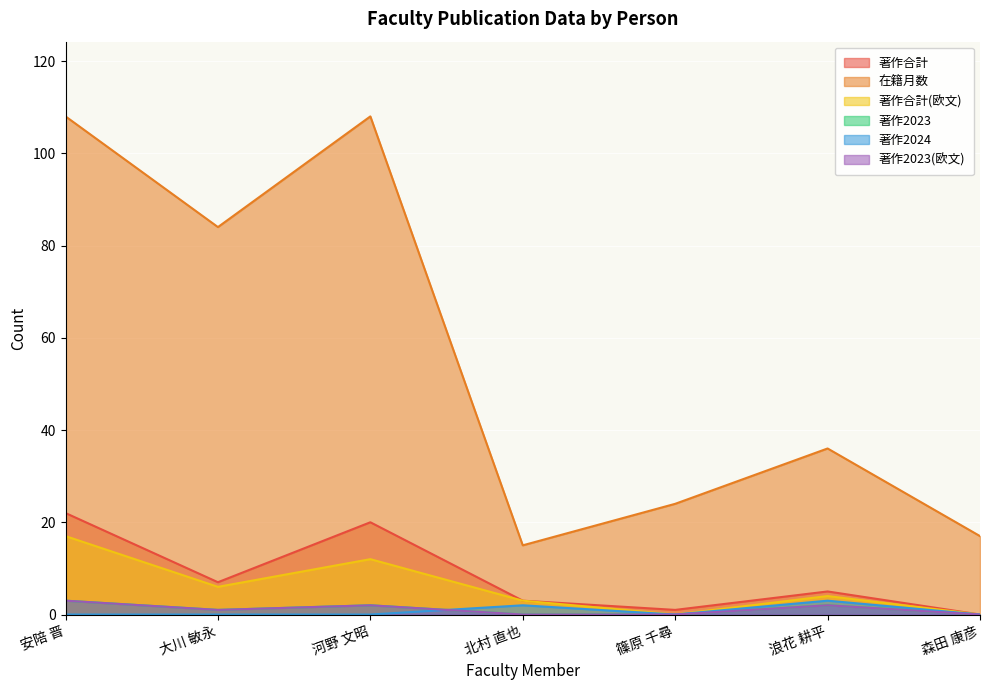

Reading left to right, extract all data points from this chart.

著作合計: 安陪 晋=22	大川 敏永=7	河野 文昭=20	北村 直也=3	篠原 千尋=1	浪花 耕平=5	森田 康彦=0
在籍月数: 安陪 晋=108	大川 敏永=84	河野 文昭=108	北村 直也=15	篠原 千尋=24	浪花 耕平=36	森田 康彦=17
著作合計(欧文): 安陪 晋=17	大川 敏永=6	河野 文昭=12	北村 直也=3	篠原 千尋=0	浪花 耕平=4	森田 康彦=0
著作2023: 安陪 晋=3	大川 敏永=1	河野 文昭=2	北村 直也=0	篠原 千尋=0	浪花 耕平=2	森田 康彦=0
著作2024: 安陪 晋=0	大川 敏永=0	河野 文昭=0	北村 直也=2	篠原 千尋=0	浪花 耕平=3	森田 康彦=0
著作2023(欧文): 安陪 晋=3	大川 敏永=1	河野 文昭=2	北村 直也=0	篠原 千尋=0	浪花 耕平=2	森田 康彦=0